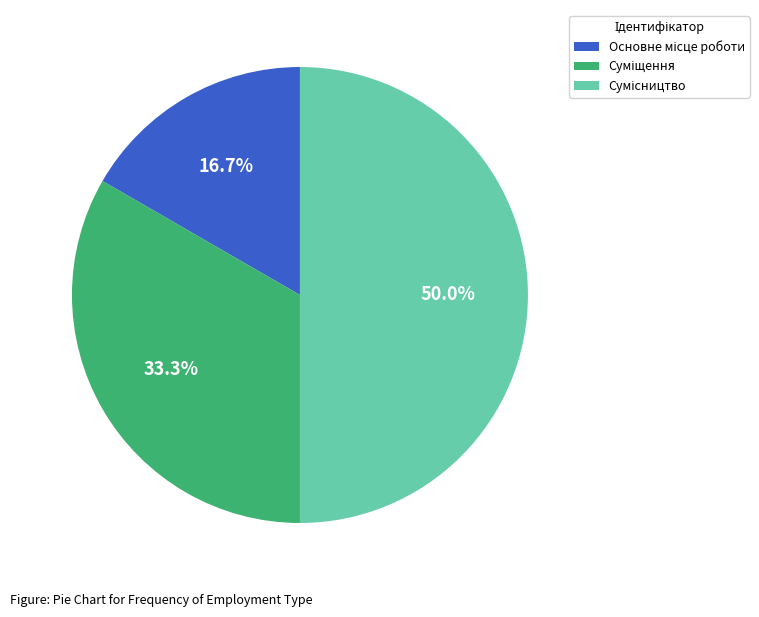

To the nearest percent, what is the difference between the largest and smallest slice percentages?

33%